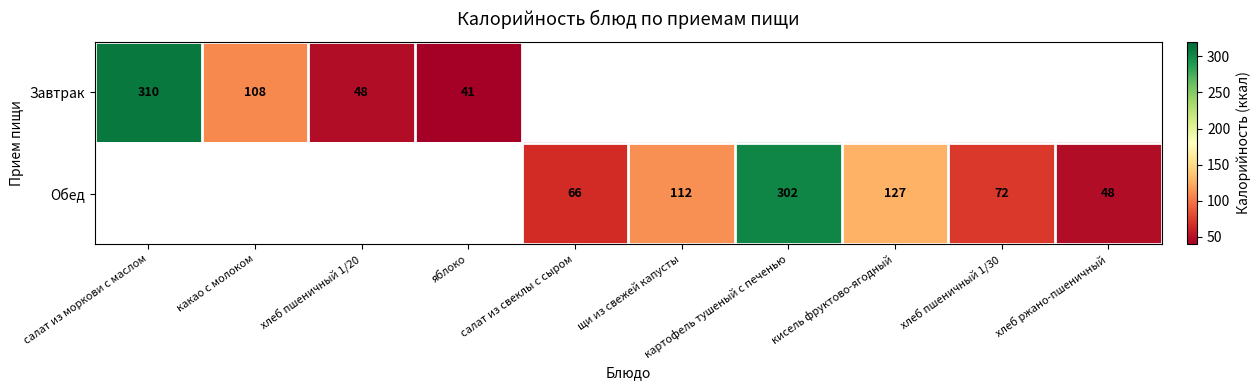

Is it true that Обед equals 63 at кисель фруктово-ягодный?

False